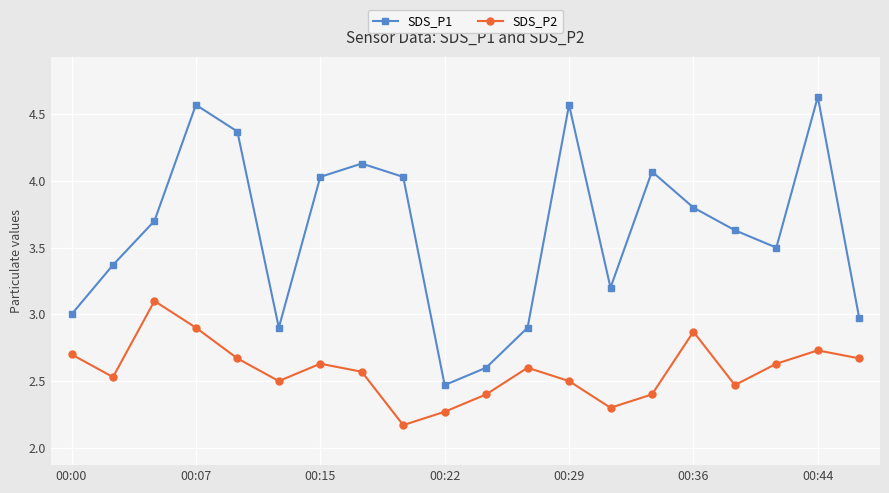

In SDS_P2, how many points are lower than both neighbors (excluding endpoints)?

5